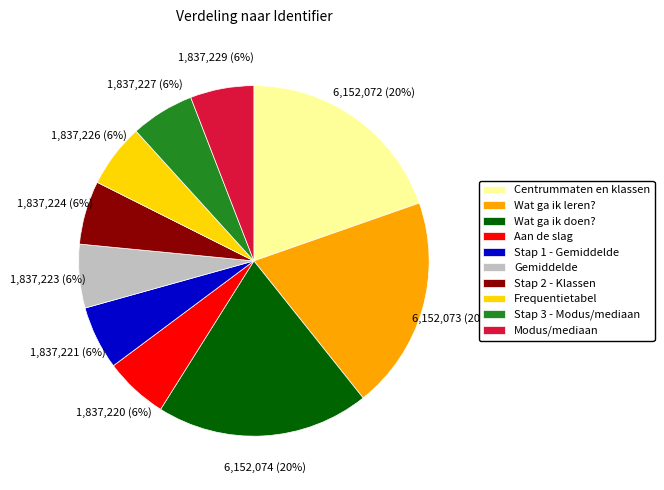

To the nearest percent, what is the combined percentage of Wat ga ik doen? and Centrummaten en klassen?

39%